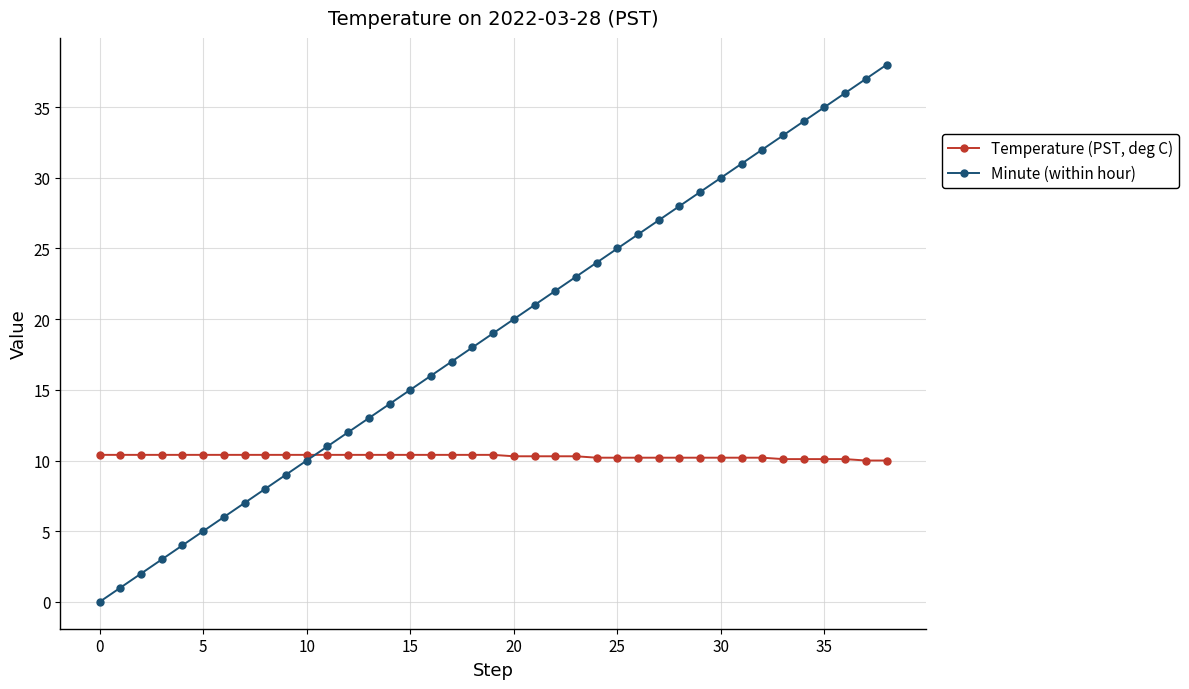

What is the greatest value displayed?

38.0